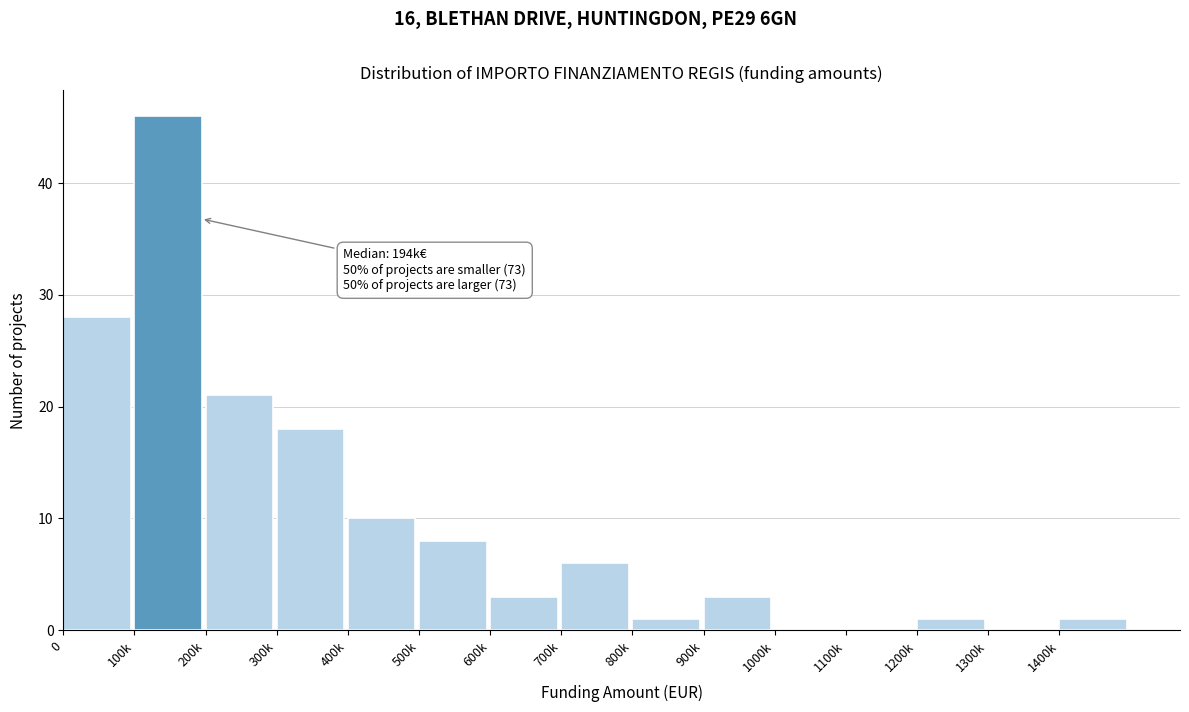

Reading left to right, what are all the values shown in this chart?

0=28	100k=46	200k=21	300k=18	400k=10	500k=8	600k=3	700k=6	800k=1	900k=3	1000k=0	1100k=0	1200k=1	1300k=0	1400k=1